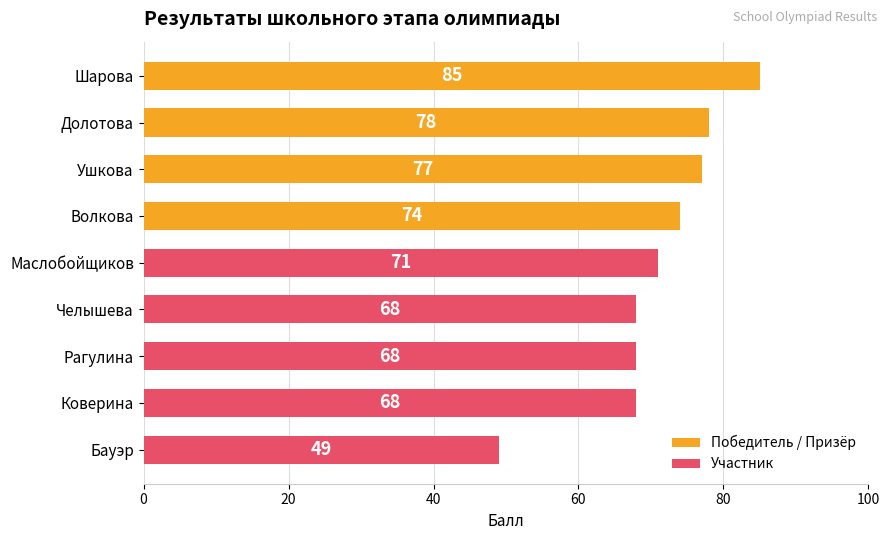

Approximately how many times larger is the value at Ушкова compared to Волкова?

1.0